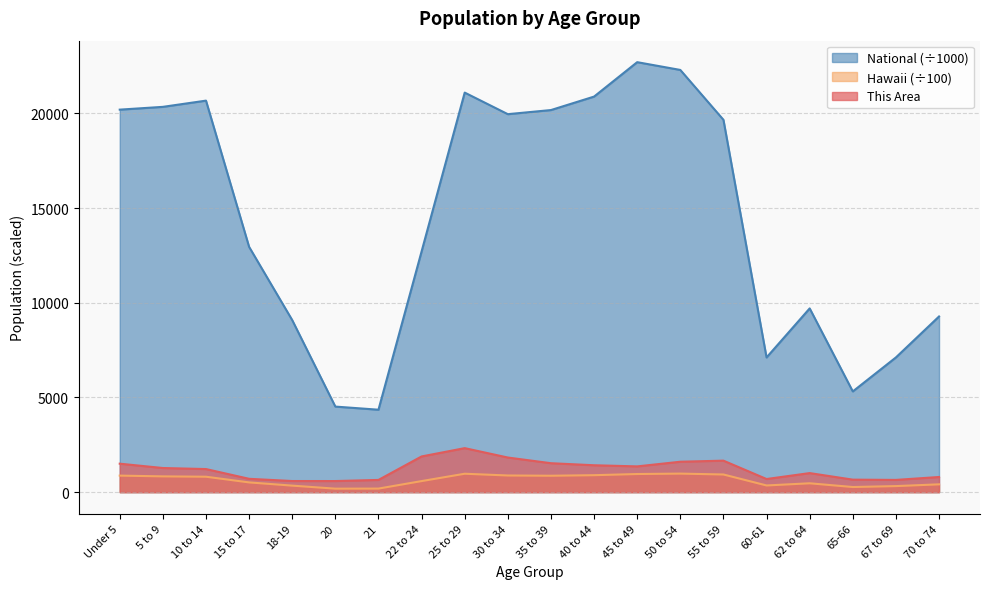

Read the This Area value at 21.

646.0